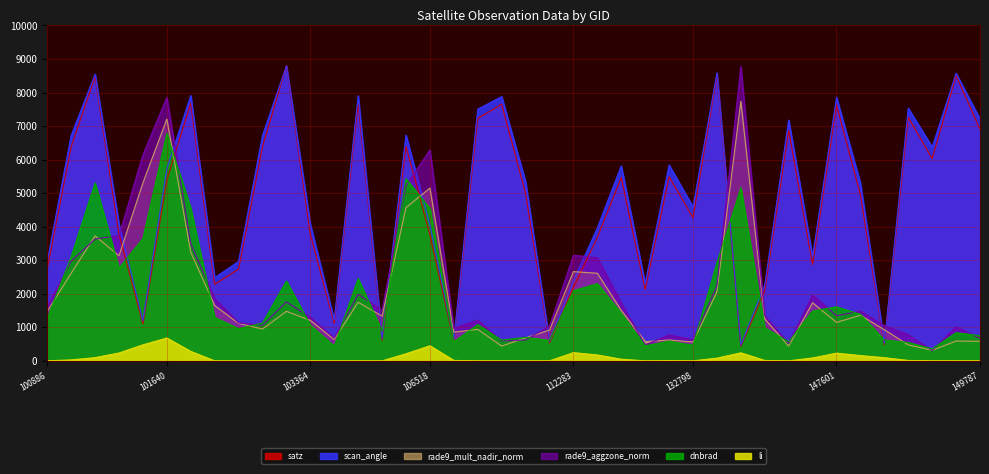

What is the sum of the li values at 103364 and 147979?

93.7